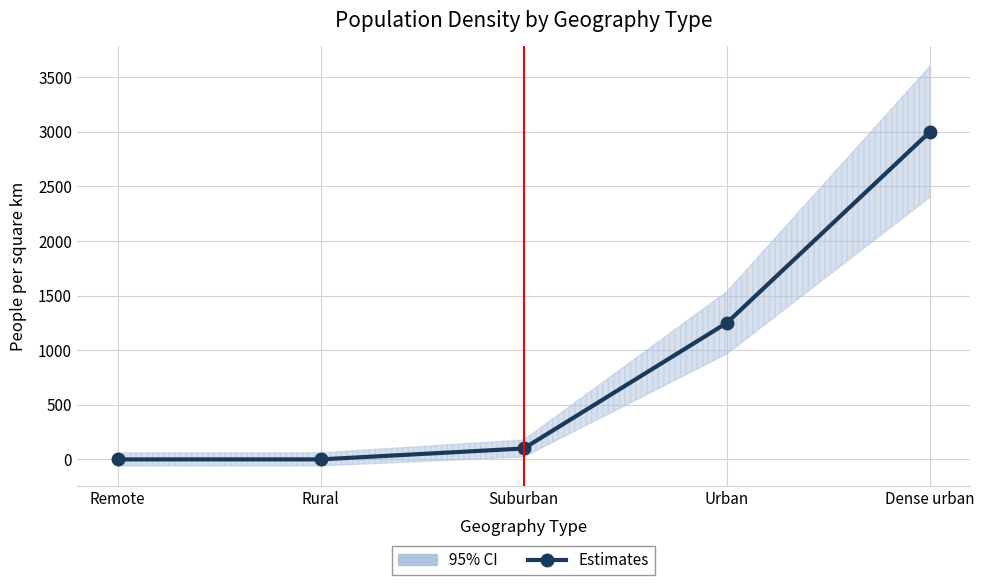

What is the value of the 5th point from the left?

3000.0